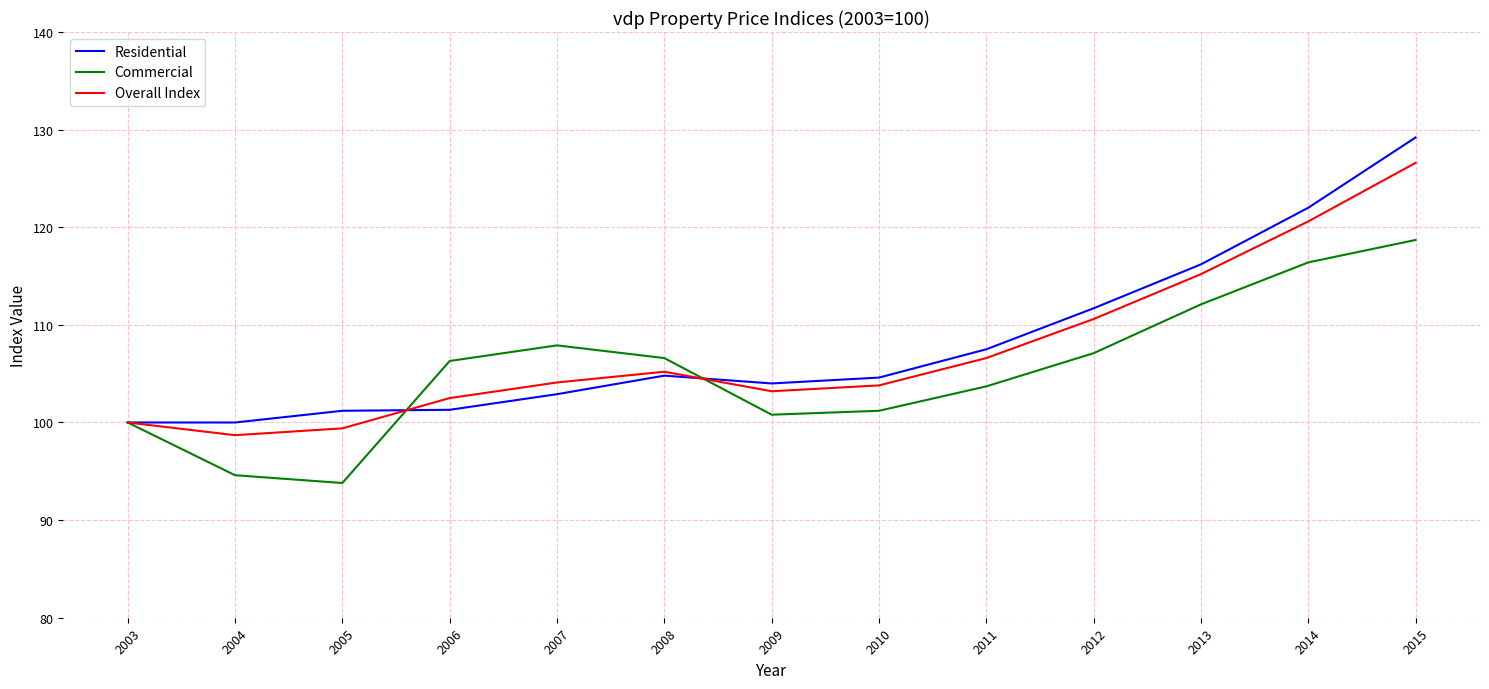

The Residential series shows 75.9 at 2014. True or false?

False